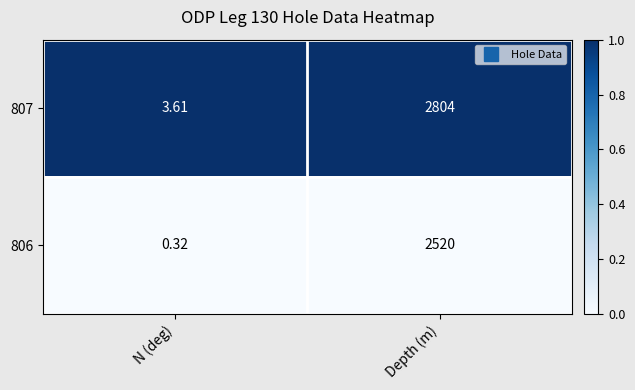

Which series has the largest total across all categories?

807